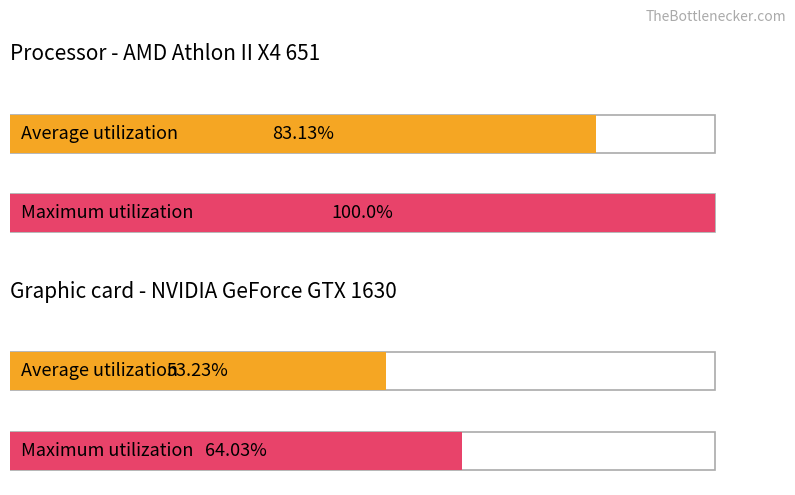

How many data points in Maximum utilization are less than 100?

1